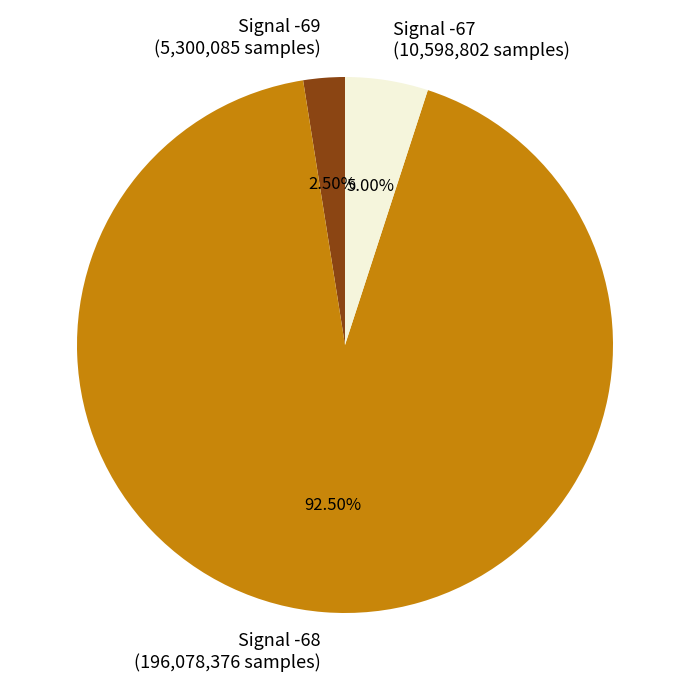

Do Signal -68 (196,078,376 samples) and Signal -69 (5,300,085 samples) together represent more than half of the pie?

Yes